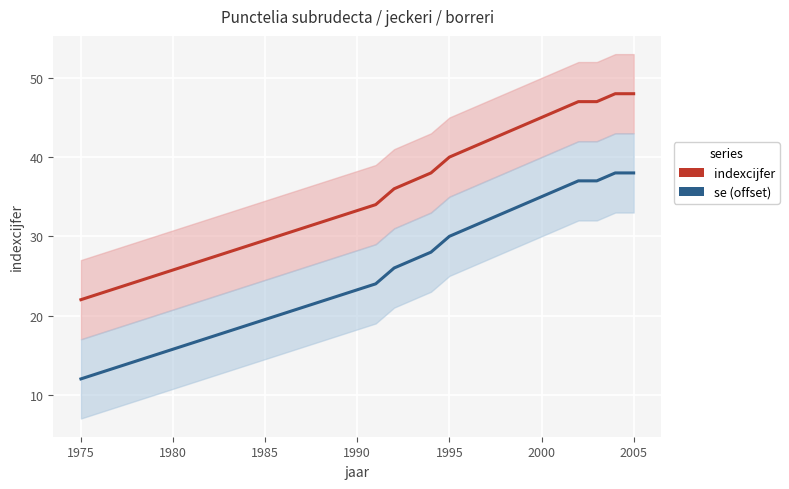

List the series in order of their peak value, highest first.

indexcijfer, se (offset)